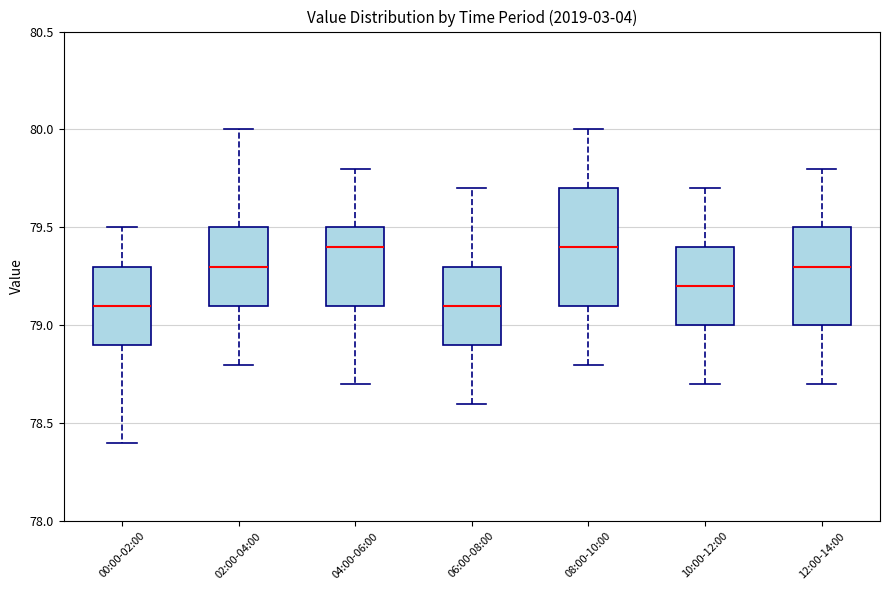

Where does the upper whisker of the box for 02:00-04:00 end on the y-axis? The values are not printed on the chart, so give them approximately, as read against the axis.

80.0